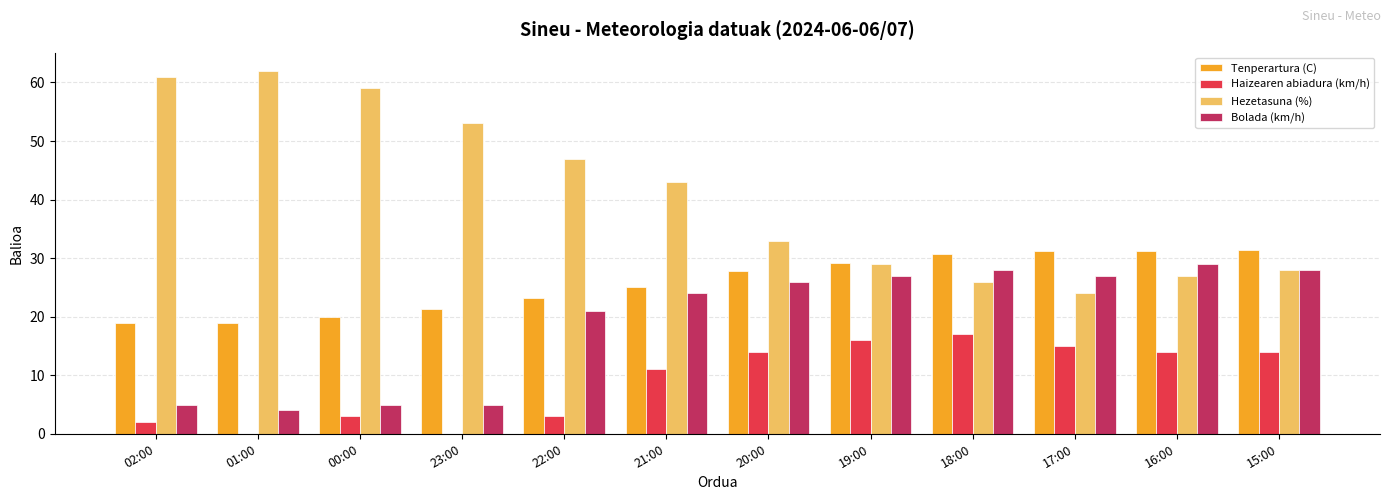

What is the sum of all Bolada (km/h) values?

229.0